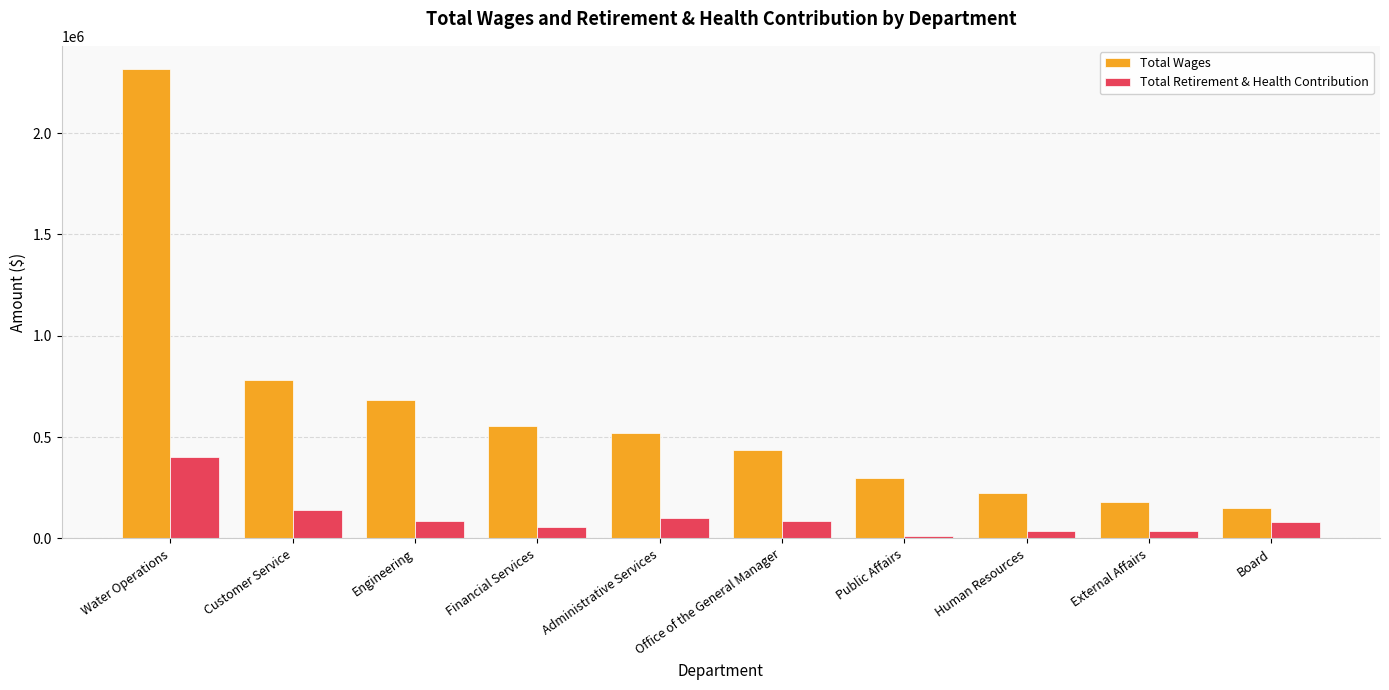

The Total Wages series shows 2314767 at Water Operations. True or false?

True